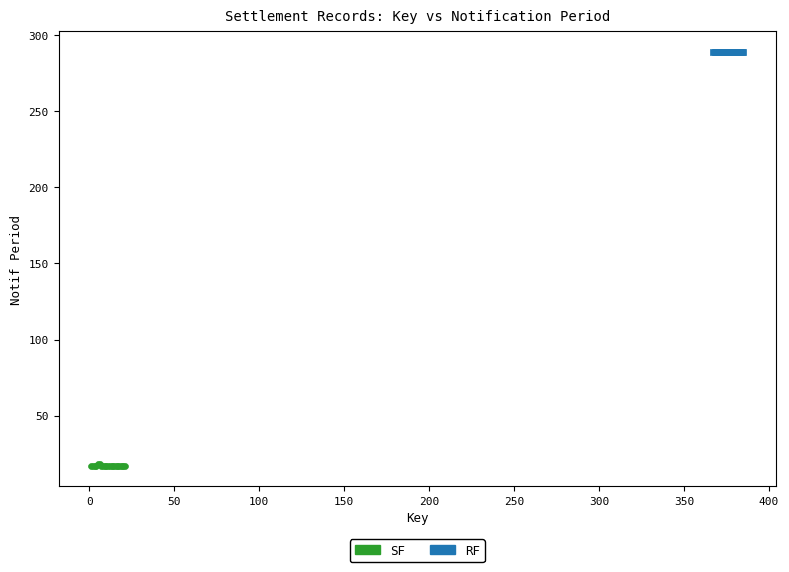

Which series reaches the minimum Y coordinate?

SF